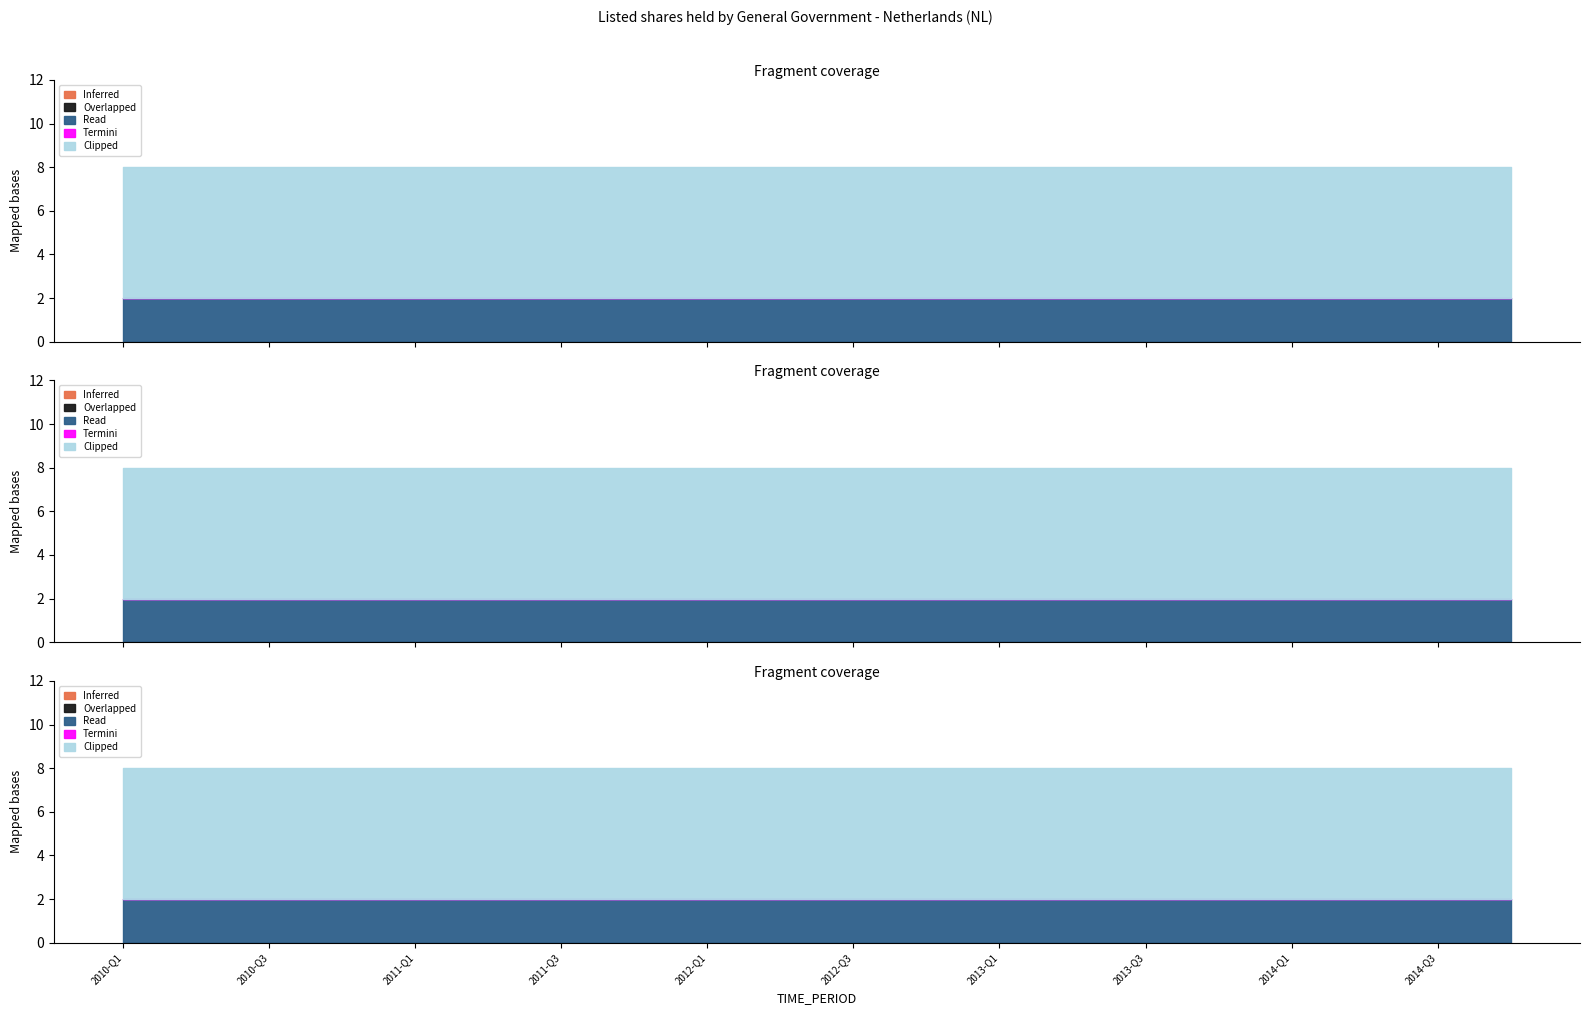

Is it true that Clipped equals 6 at 2010-Q1?

True